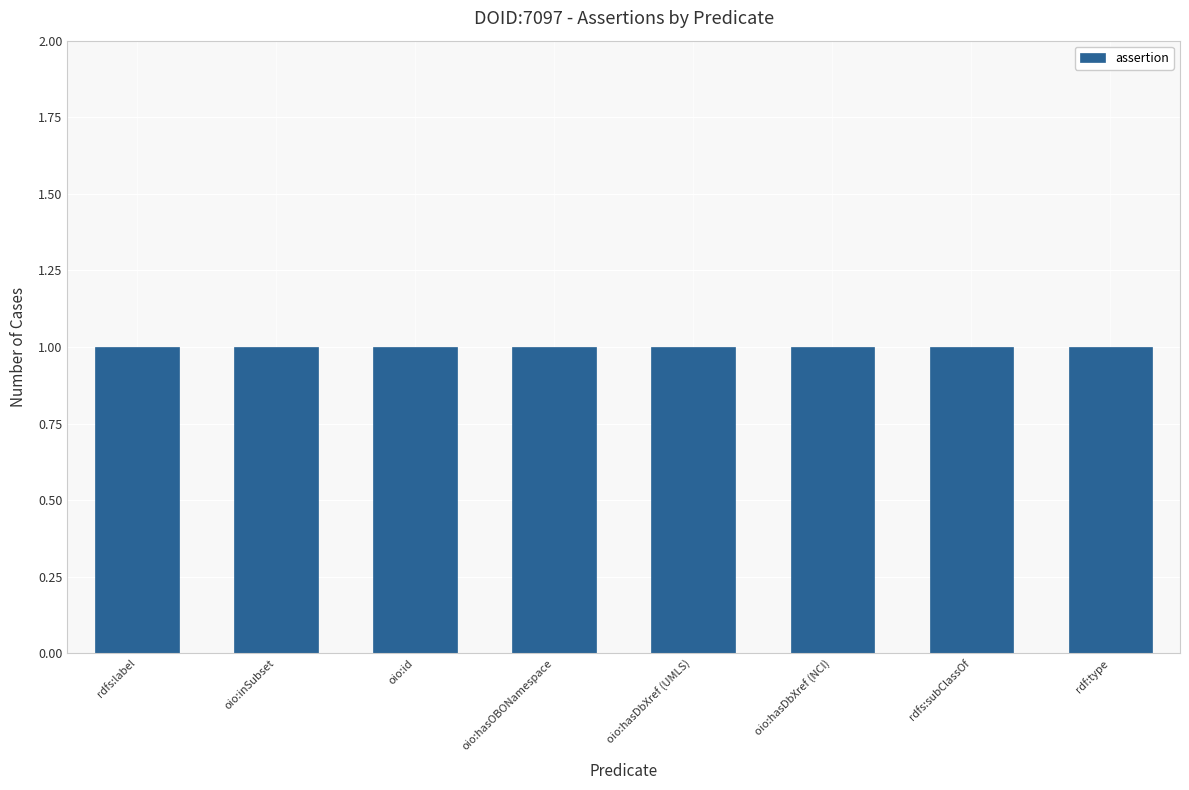

Which series changed the most between rdfs:label and oio:hasOBONamespace?

assertion